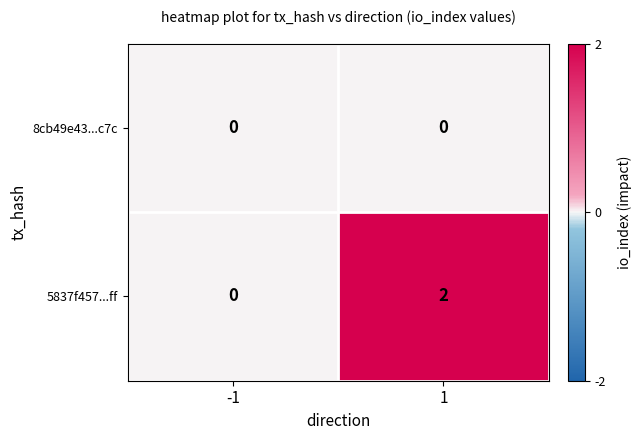

Which series has the largest range (max minus min)?

5837f457...ff